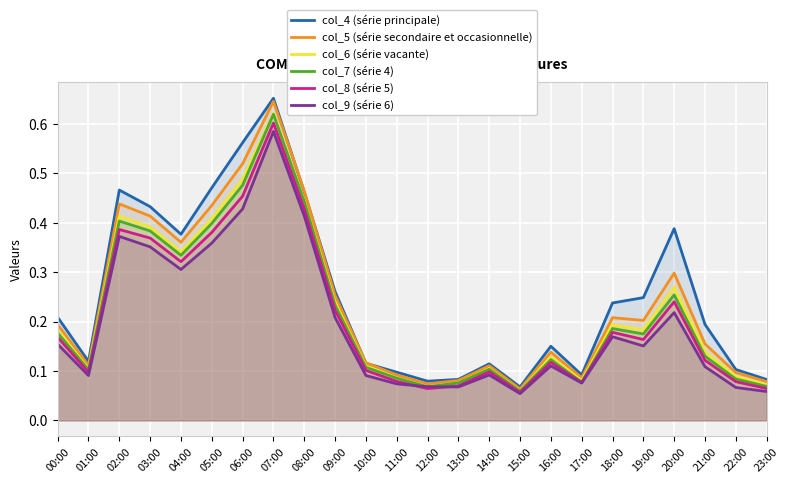

Reading left to right, transcribe all the data shown in this chart.

col_4 (série principale): 0.2	0.1	0.5	0.4	0.4	0.5	0.6	0.7	0.5	0.3	0.1	0.1	0.1	0.1	0.1	0.1	0.2	0.1	0.2	0.2	0.4	0.2	0.1	0.1
col_5 (série secondaire et occasionnelle): 0.2	0.1	0.4	0.4	0.4	0.4	0.5	0.6	0.5	0.3	0.1	0.1	0.1	0.1	0.1	0.1	0.1	0.1	0.2	0.2	0.3	0.2	0.1	0.1
col_6 (série vacante): 0.2	0.1	0.4	0.4	0.3	0.4	0.5	0.6	0.4	0.2	0.1	0.1	0.1	0.1	0.1	0.1	0.1	0.1	0.2	0.2	0.3	0.1	0.1	0.1
col_7 (série 4): 0.2	0.1	0.4	0.4	0.3	0.4	0.5	0.6	0.4	0.2	0.1	0.1	0.1	0.1	0.1	0.1	0.1	0.1	0.2	0.2	0.3	0.1	0.1	0.1
col_8 (série 5): 0.2	0.1	0.4	0.4	0.3	0.4	0.5	0.6	0.4	0.2	0.1	0.1	0.1	0.1	0.1	0.1	0.1	0.1	0.2	0.2	0.2	0.1	0.1	0.1
col_9 (série 6): 0.2	0.1	0.4	0.4	0.3	0.4	0.4	0.6	0.4	0.2	0.1	0.1	0.1	0.1	0.1	0.1	0.1	0.1	0.2	0.2	0.2	0.1	0.1	0.1